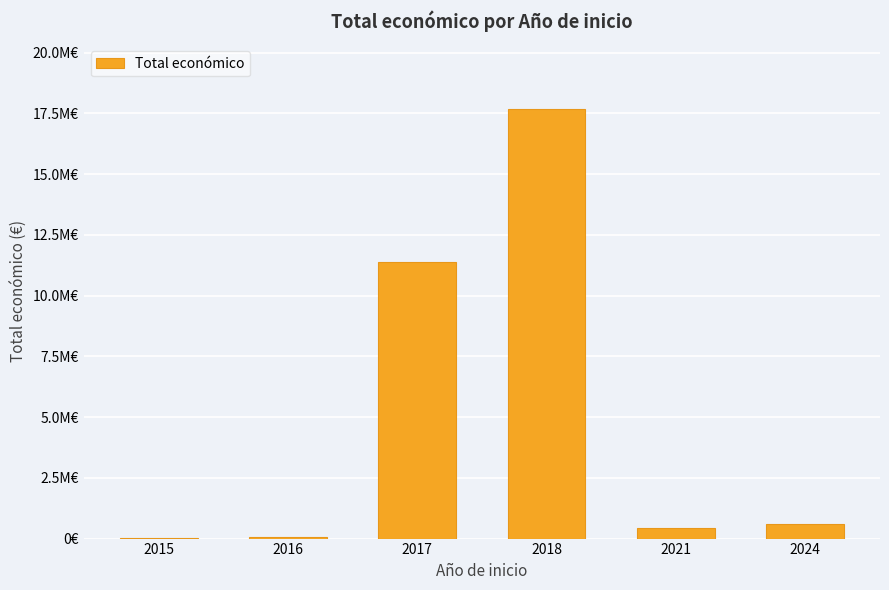

Is it true that the value at 2024 is 128866?

False